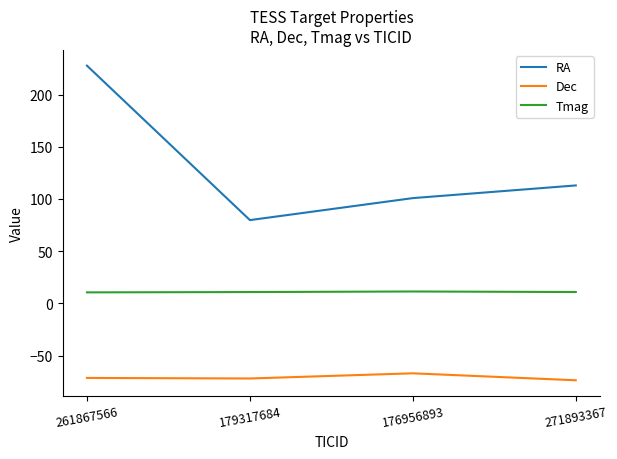

Does the chart have visible grid lines?

No